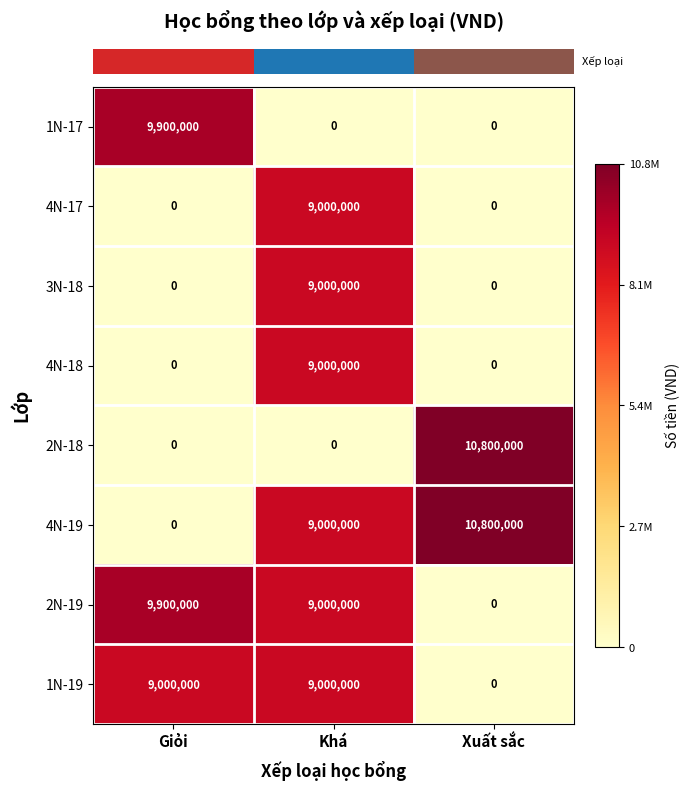

At how many categories does at least one series exceed 4259491?

3